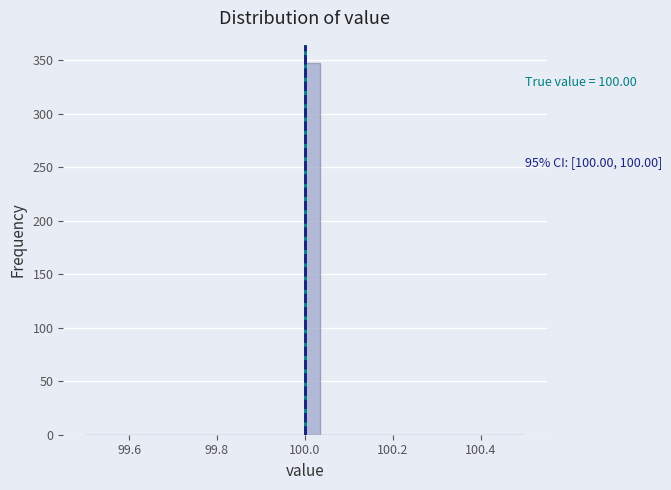

Read against the x-axis, roughly where is the centre of the tallest bar?

100.02